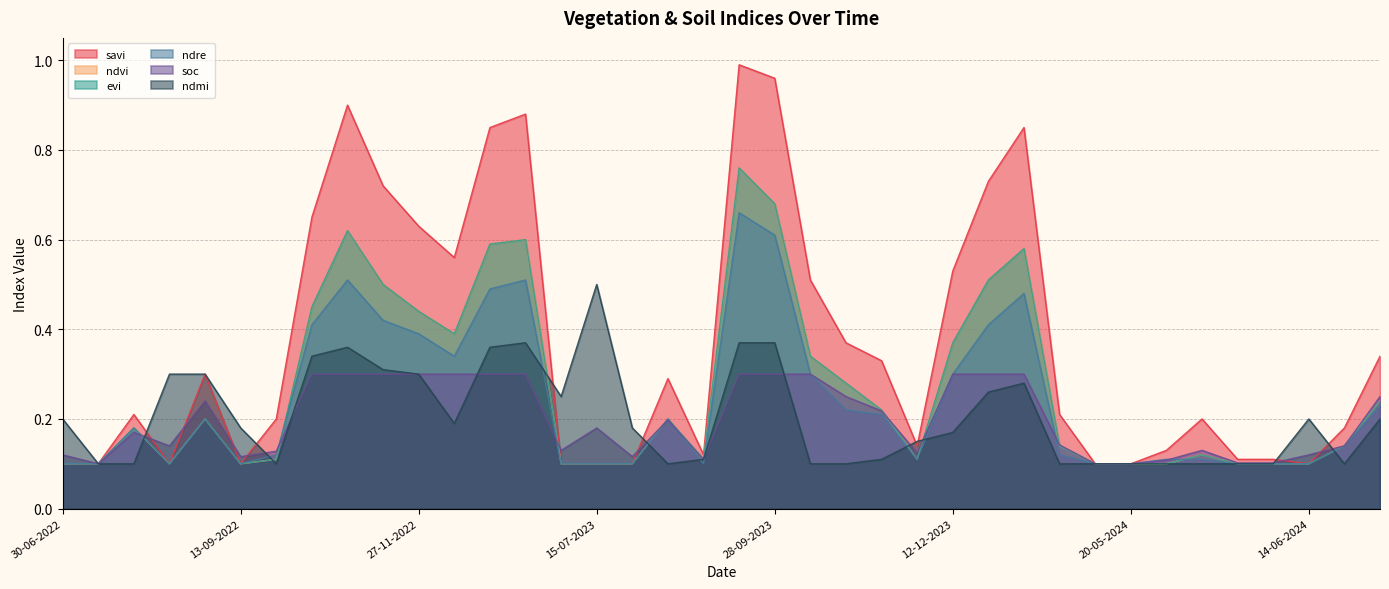

Where is the first local minimum for ndvi?

14-08-2022